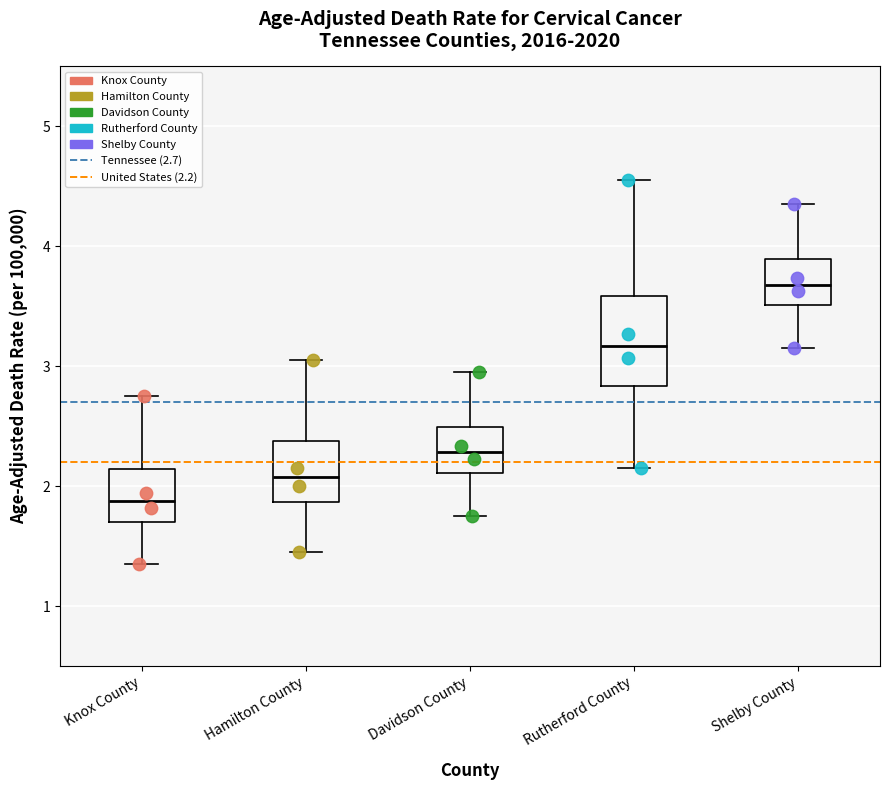

Comparing the boxes themselves (not the whiskers), which one is the tallest?

Rutherford County